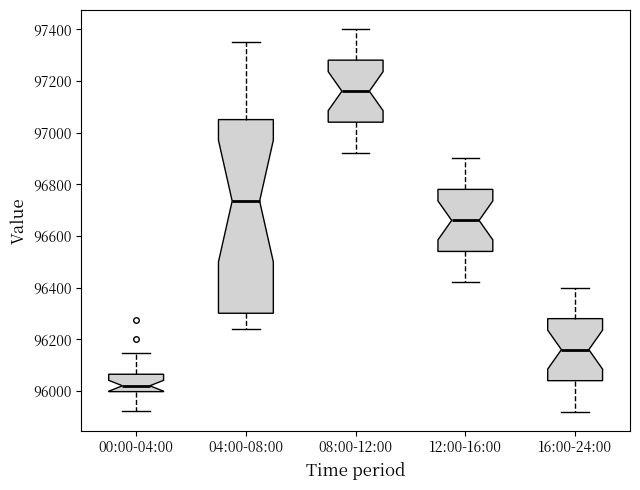

Comparing the boxes themselves (not the whiskers), which one is the tallest?

04:00-08:00